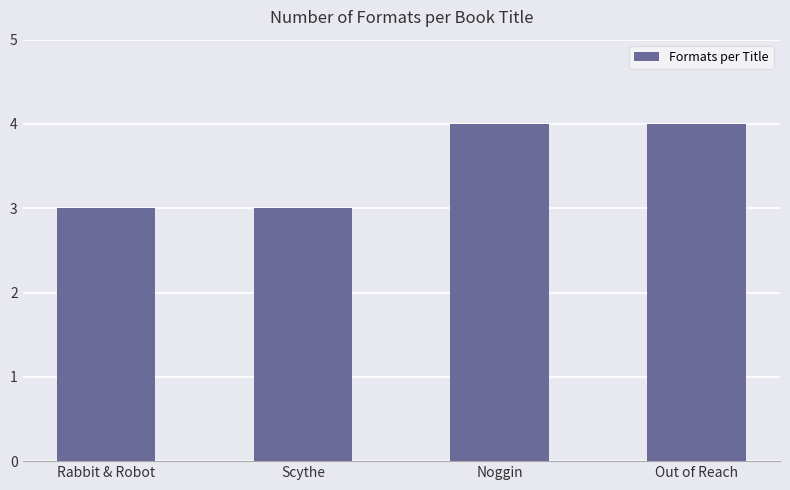

What is the average value?

4